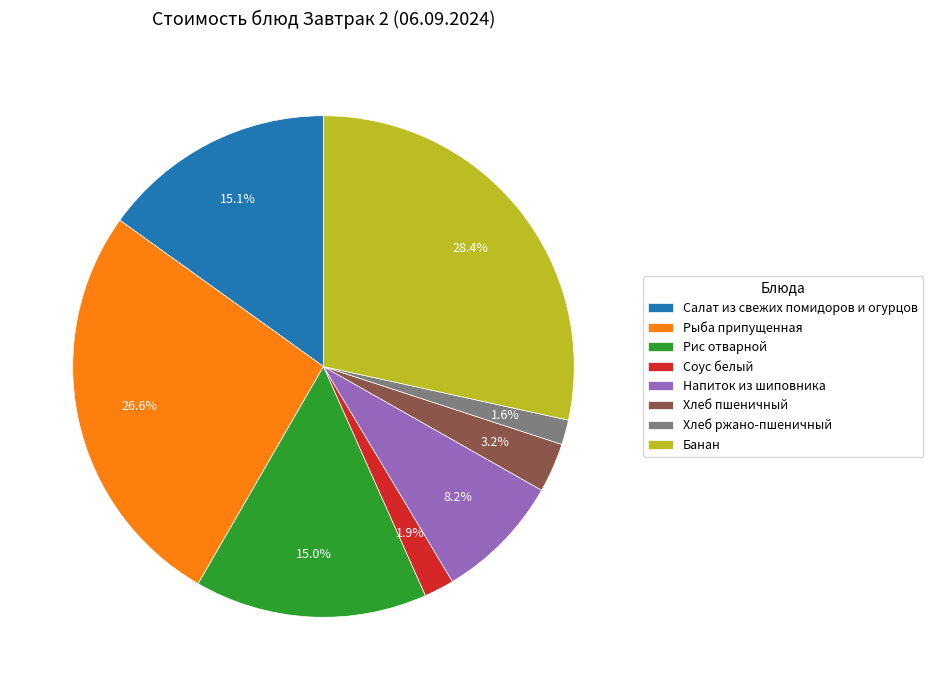

Which slice is the largest?

Банан